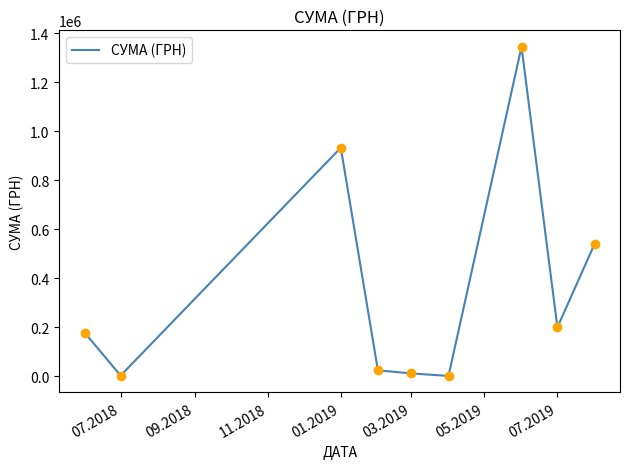

What is the difference between the maximum and minimum values?

1343318.9